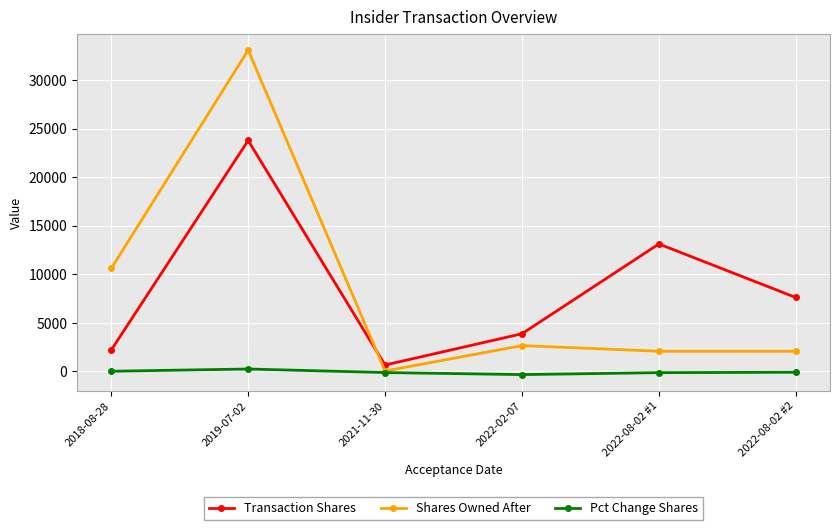

The Shares Owned After series shows 14603 at 2019-07-02. True or false?

False